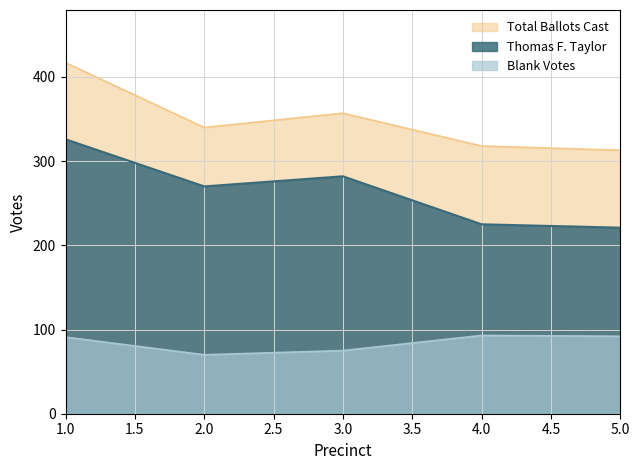

At which label does Thomas F. Taylor reach its minimum?

5.0